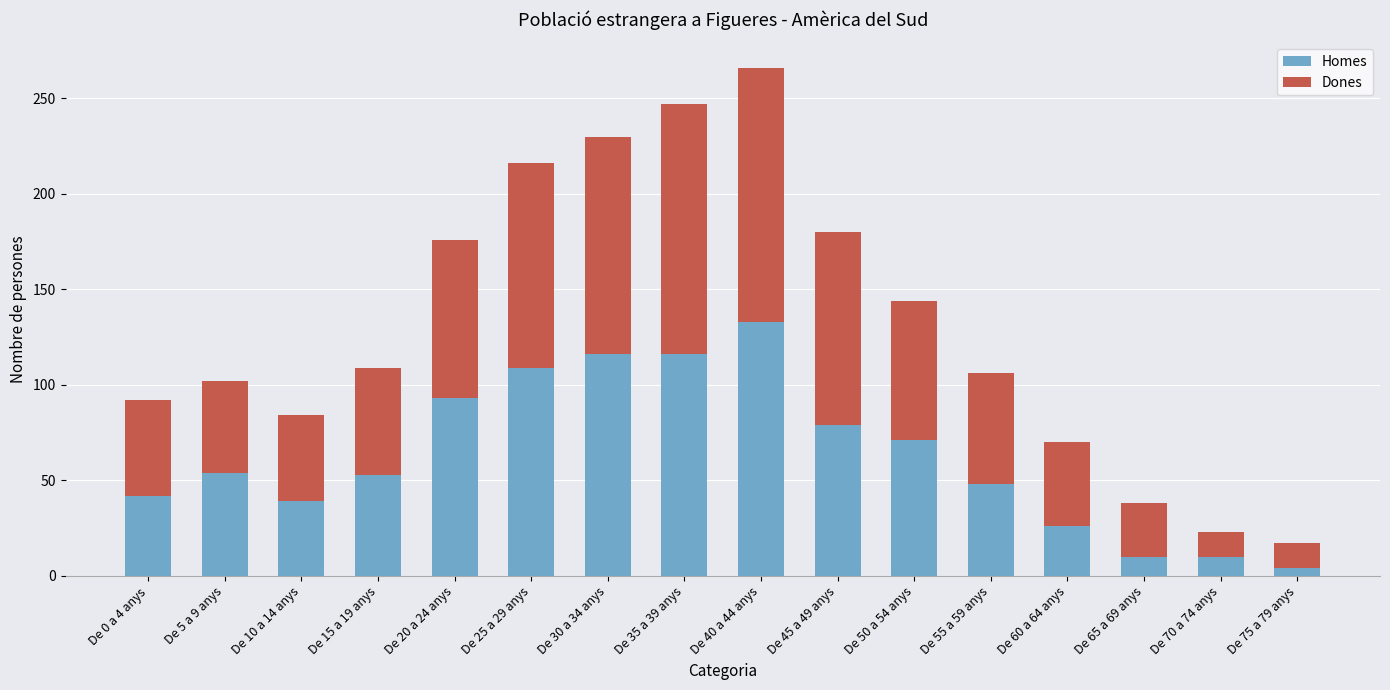

At which label does Homes reach its minimum?

De 75 a 79 anys